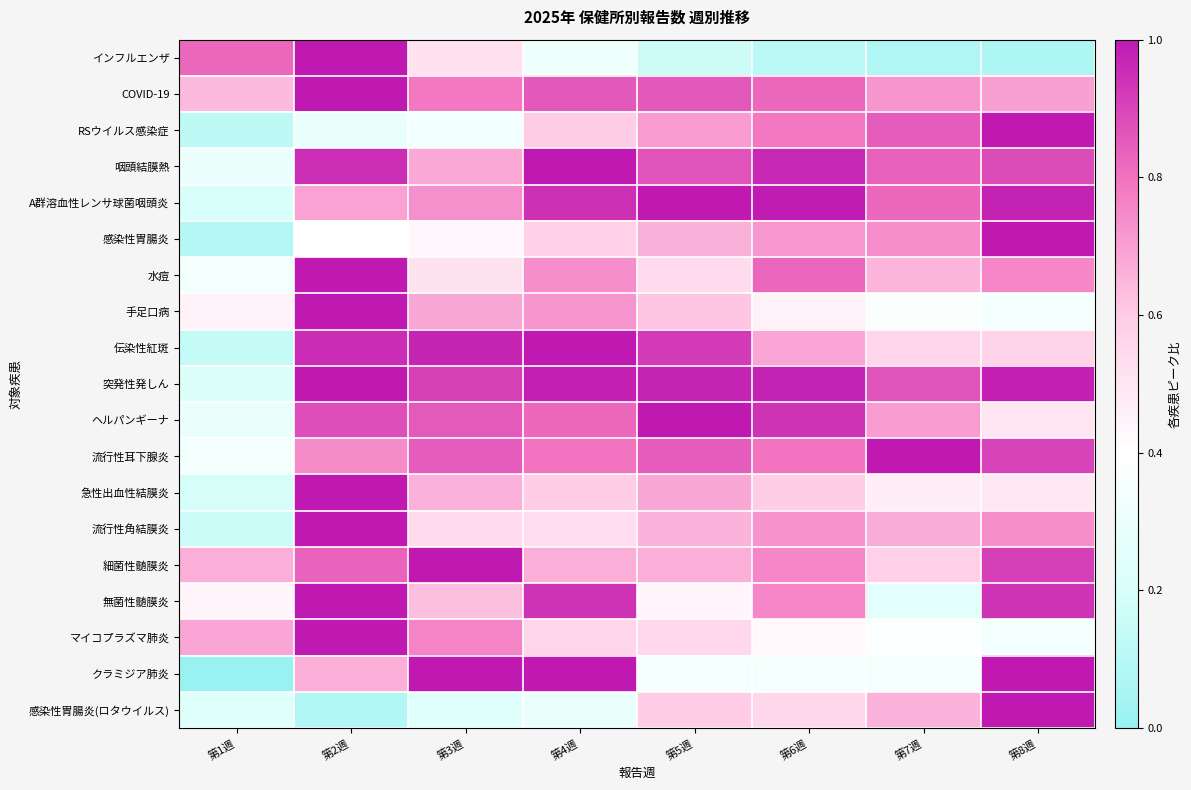

Rank the series at 第3週 from highest to lowest value.

細菌性髄膜炎, クラミジア肺炎, 伝染性紅斑, 突発性発しん, ヘルパンギーナ, 流行性耳下腺炎, COVID-19, マイコプラズマ肺炎, A群溶血性レンサ球菌咽頭炎, 手足口病, 咽頭結膜熱, 急性出血性結膜炎, 無菌性髄膜炎, 流行性角結膜炎, インフルエンザ, 水痘, 感染性胃腸炎, RSウイルス感染症, 感染性胃腸炎(ロタウイルス)